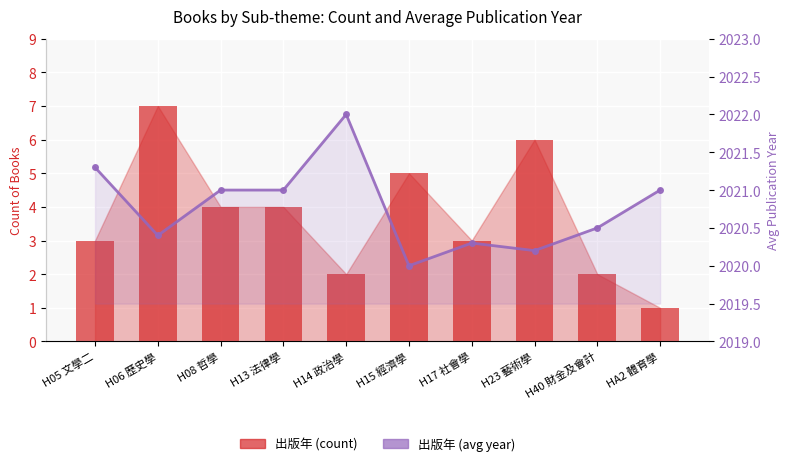

What is the value of the 出版年 (count) bar at the 1st from the left?

3.0